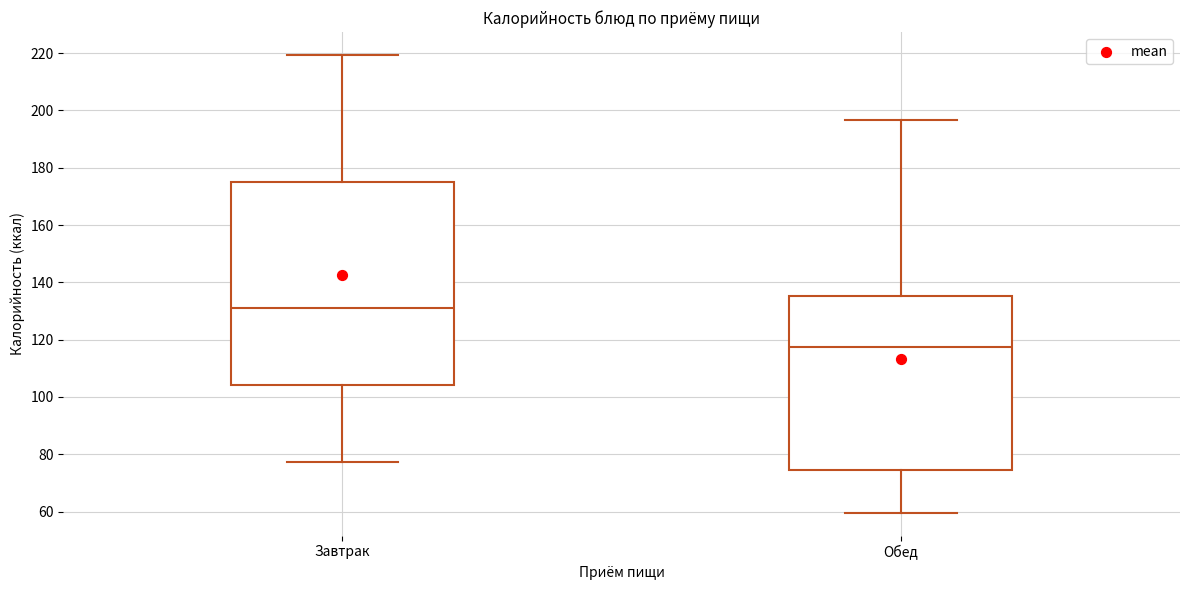

Which box's median line is the highest?

Завтрак